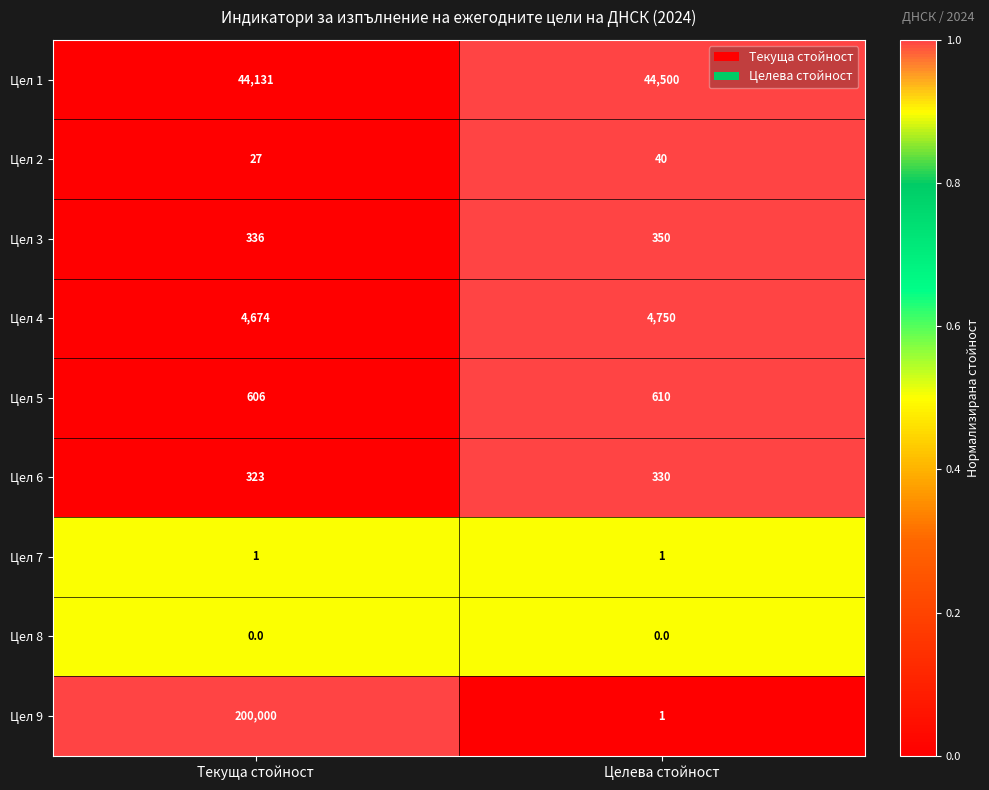

At which label is Цел 2 closest to 33?

Текуща стойност